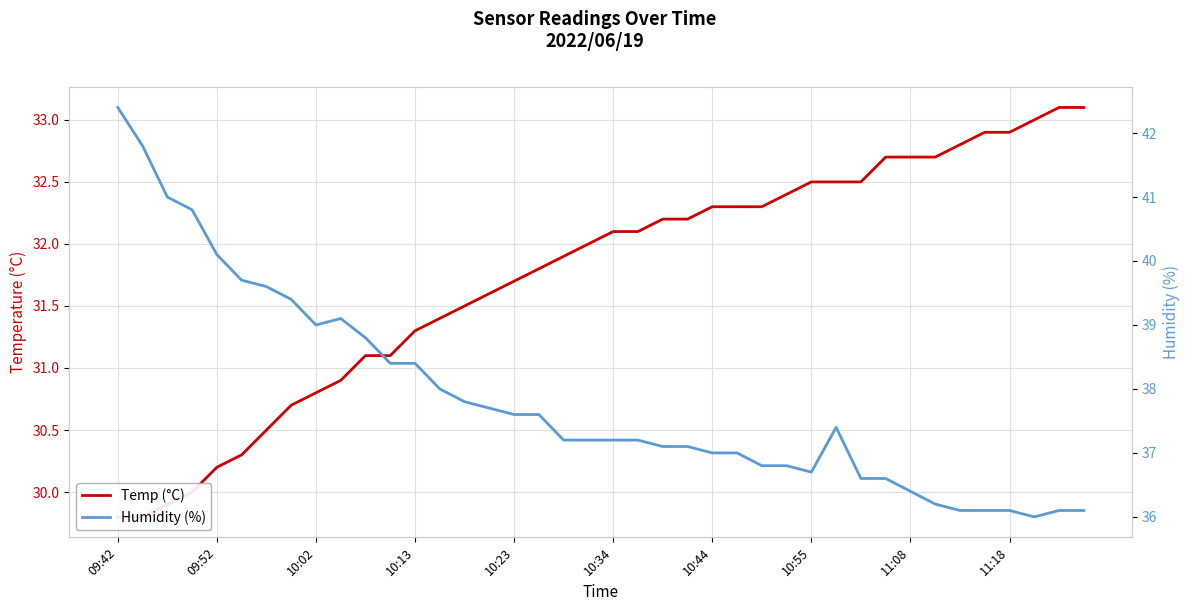

True or false: Temp (°C) and Humidity (%) cross at least once.

False